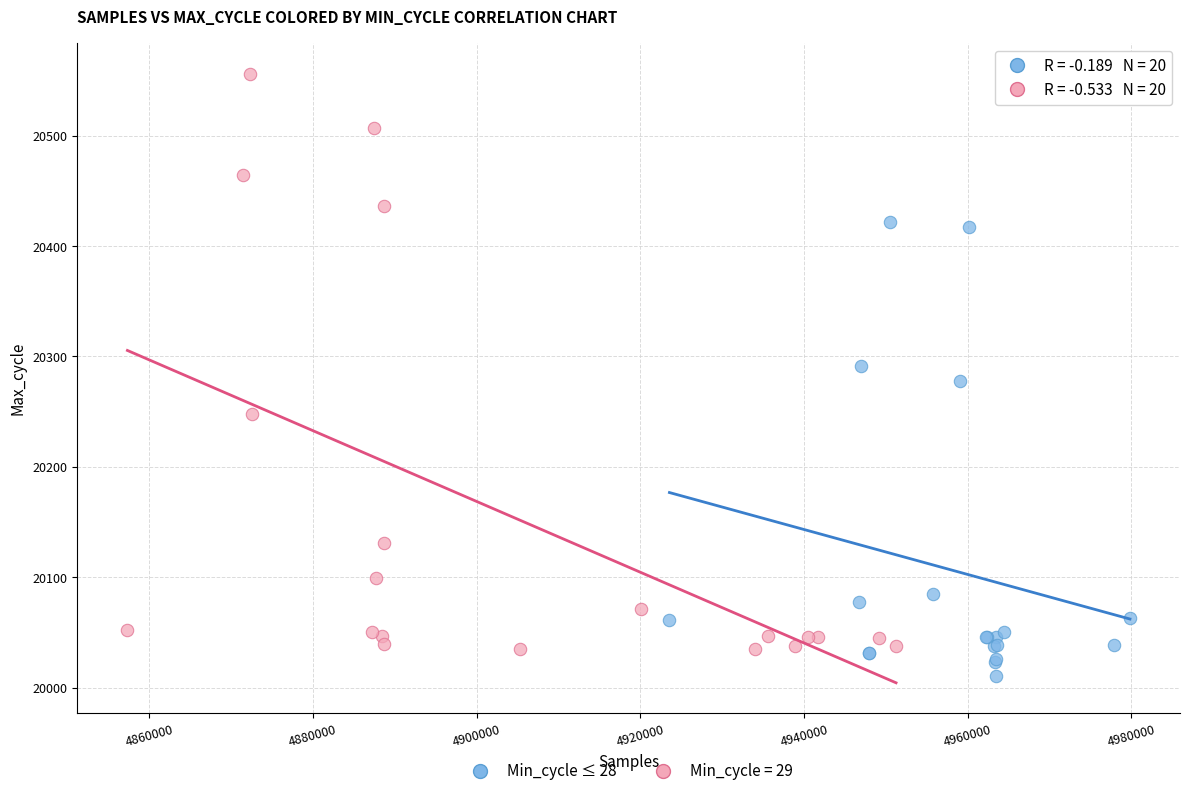

Which series has the largest Y range (max minus min)?

Min_cycle = 29